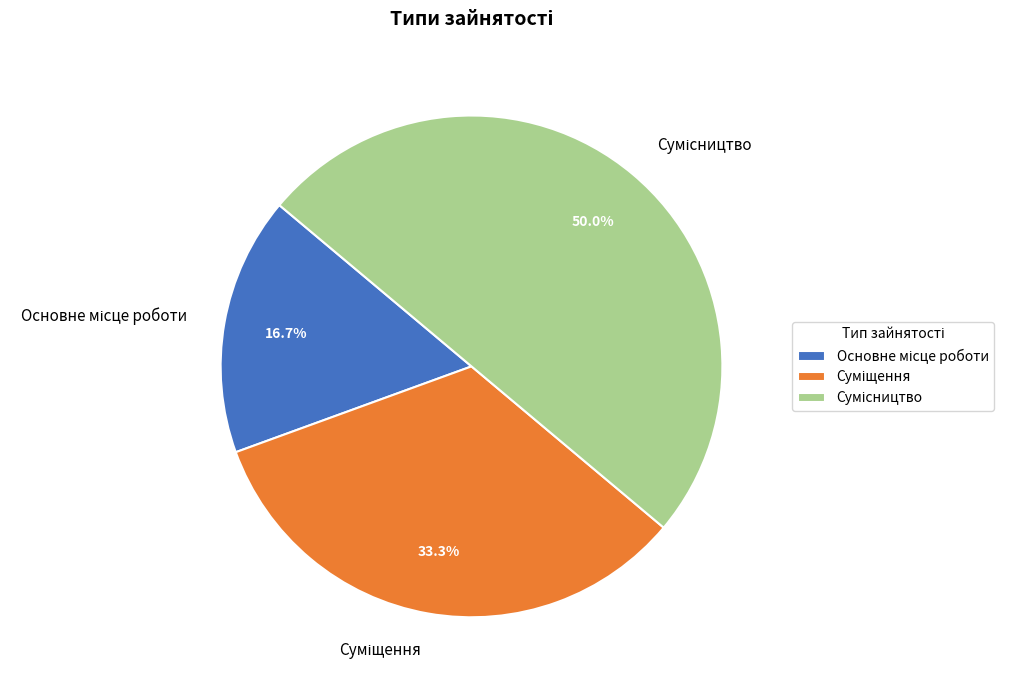

Does Основне місце роботи represent more than half of the total?

No